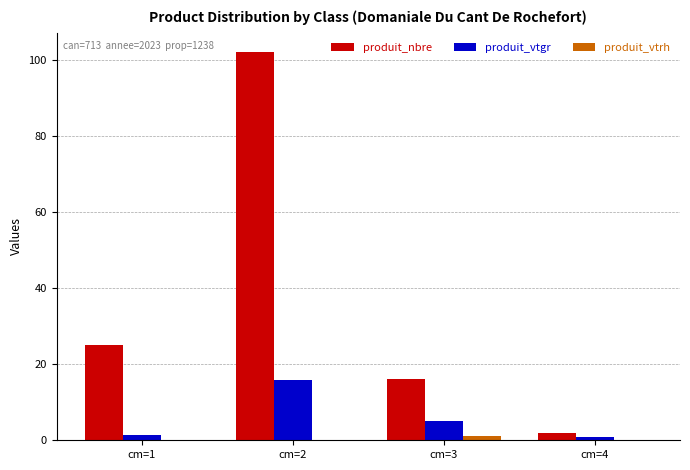

Are the bars horizontal?

No